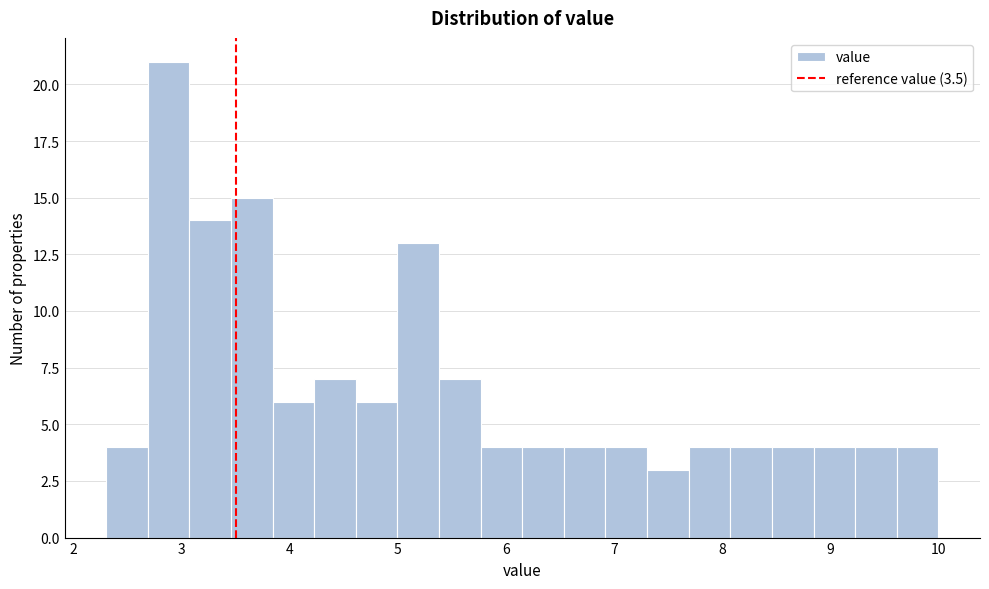

Around what value on the x-axis is the tallest bar? Give the approximate position of its centre, as read against the axis.

2.9